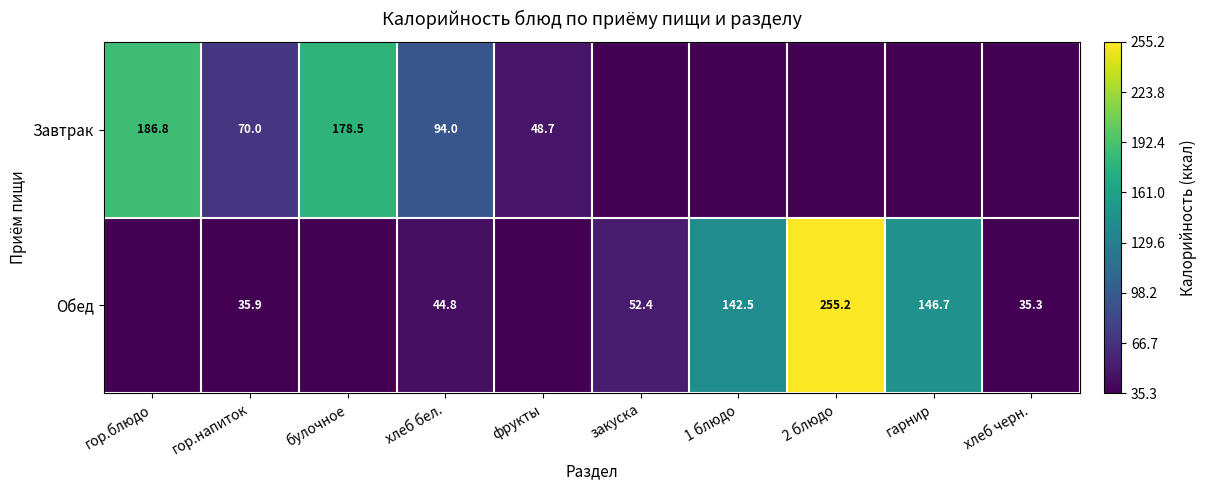

The value of Завтрак at хлеб бел. is 94.0. True or false?

True